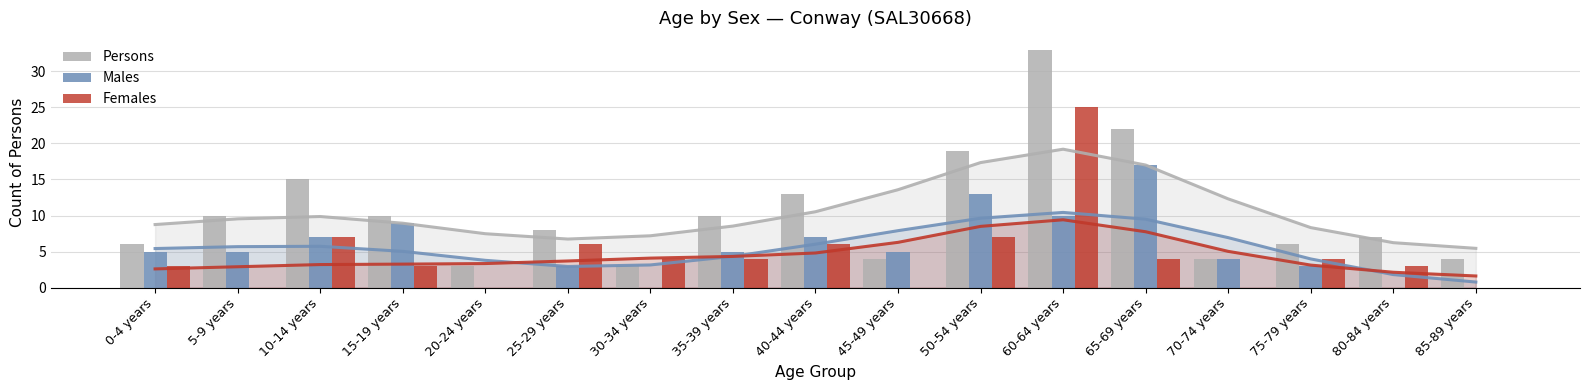

Are the bars horizontal?

No